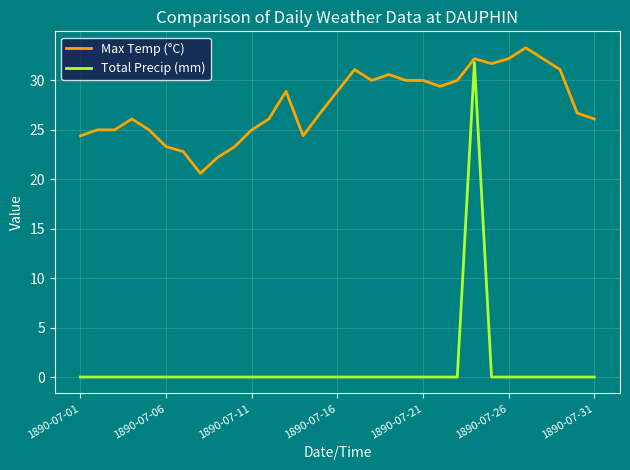

At how many categories does at least one series exceed 4?

31